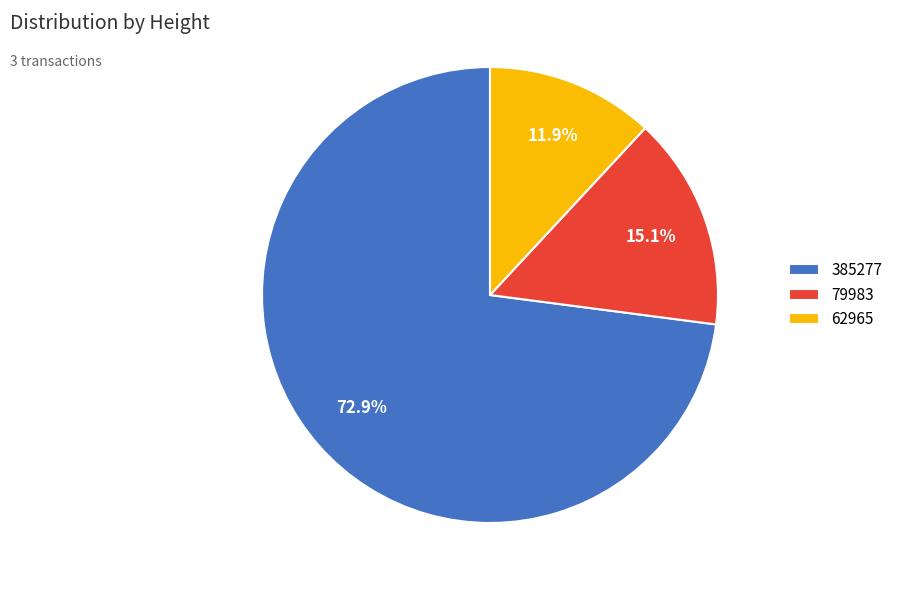

Which slice is the smallest?

62965